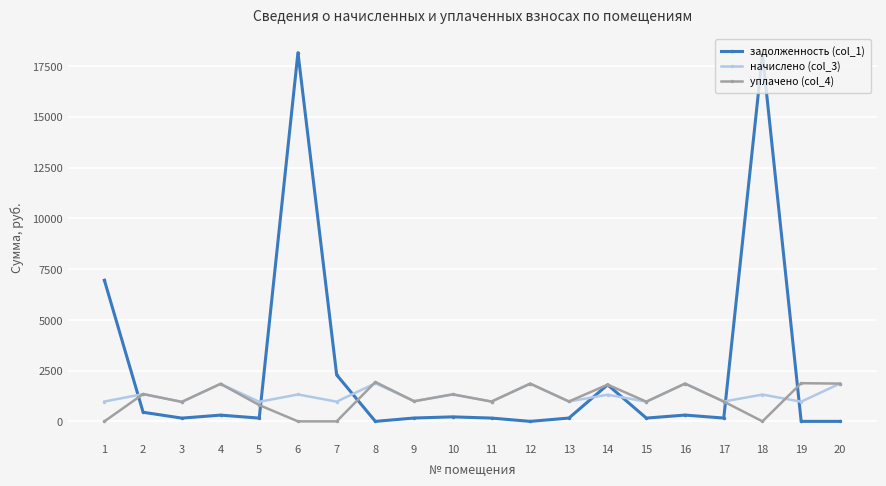

Rank the series at 6 from highest to lowest value.

задолженность (col_1), начислено (col_3), уплачено (col_4)